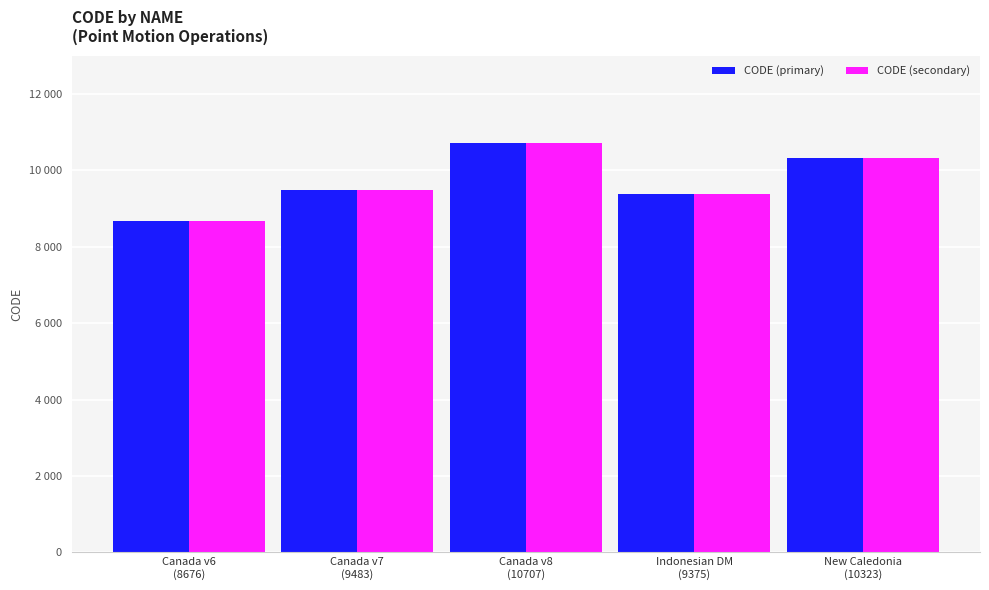

Between Indonesian DM
(9375) and New Caledonia
(10323), which series saw the biggest shift?

CODE (primary)